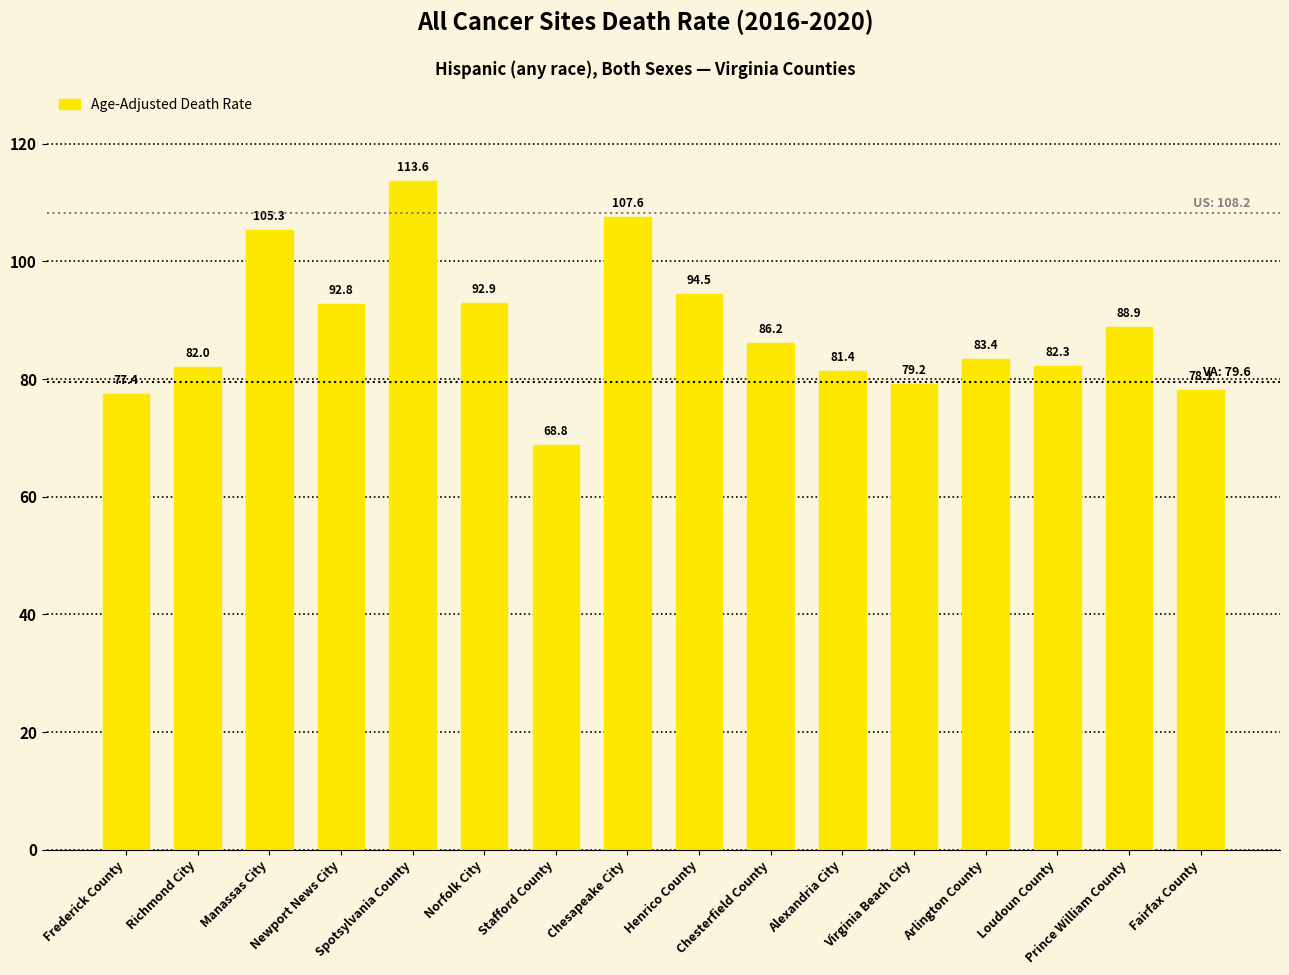

Between Chesapeake City and Virginia Beach City, which is larger?

Chesapeake City